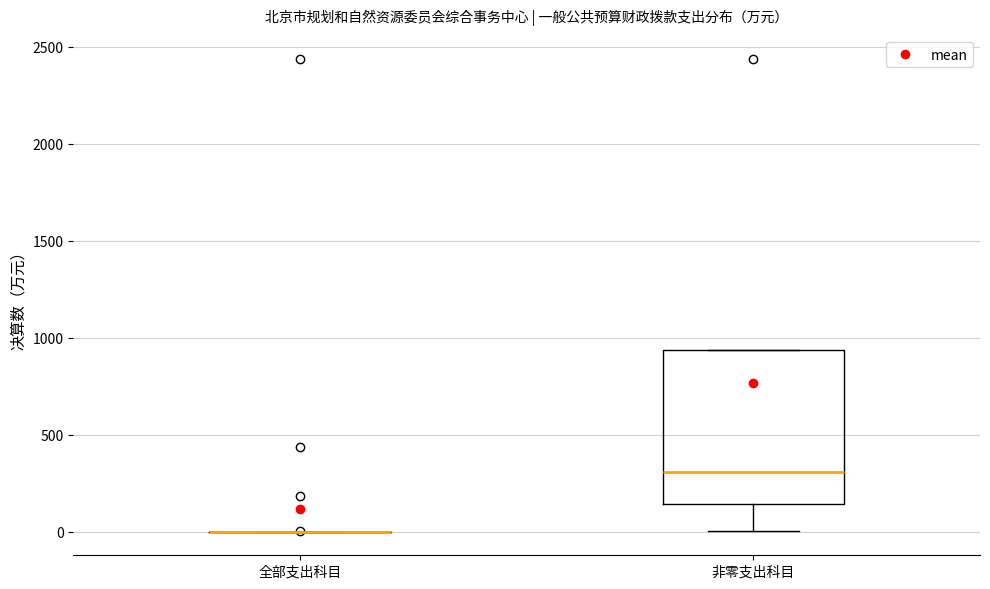

Reading left to right, transcribe this box plot: for each box, give where its median line is, the range the box spans, and where its two whiskers end, as read against the y-axis. The values are not printed on the chart, so give them approximately, as read against the axis.

全部支出科目: box collapsed to a line at 0, whiskers 0 to 0
非零支出科目: median 300, box 150 to 950, whiskers 0 to 950